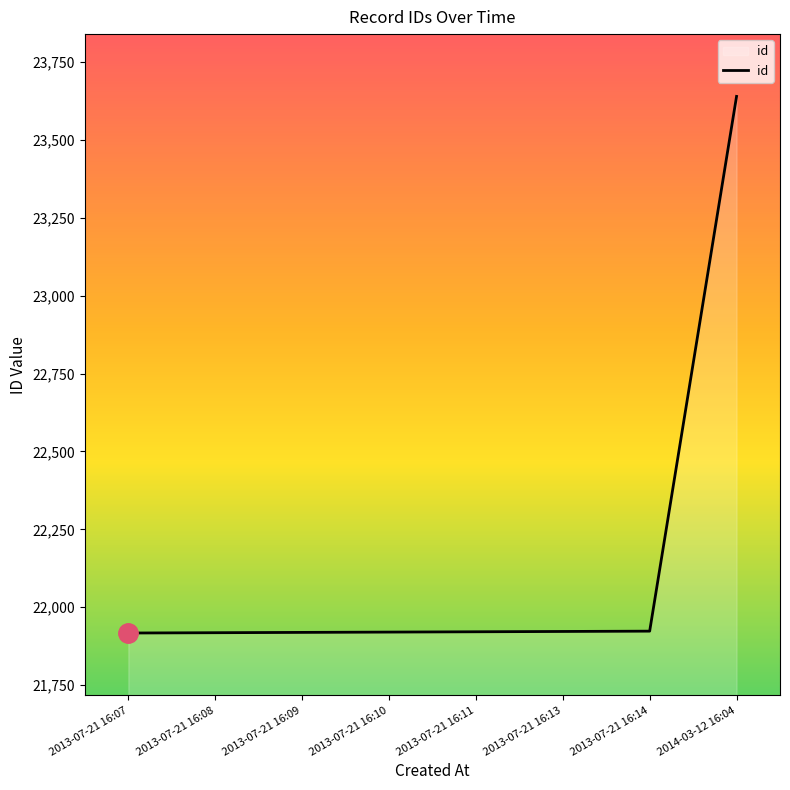

What is the difference between the values at 2013-07-21 16:13 and 2013-07-21 16:09?

3